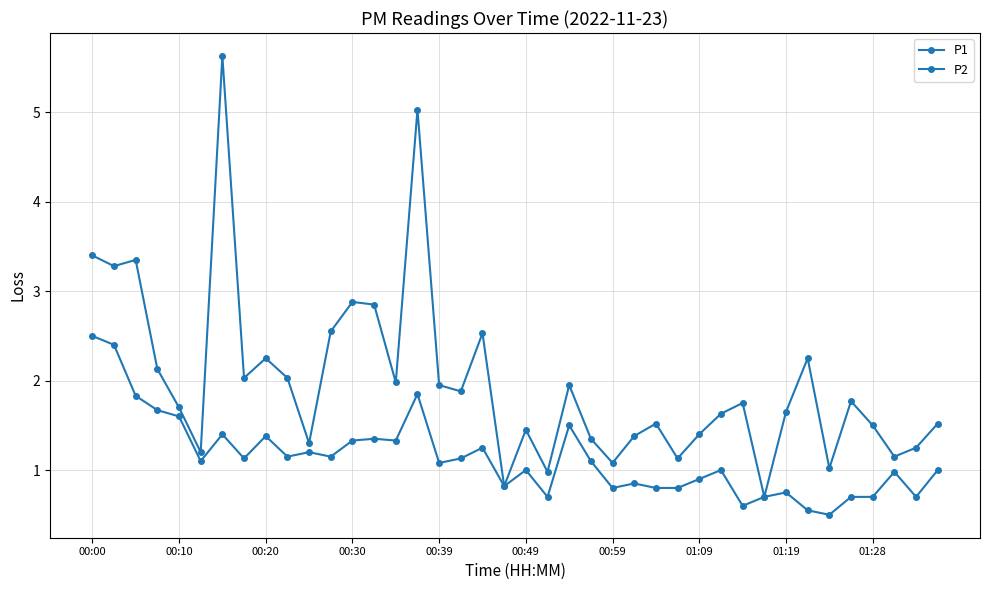

Count the number of categories in the chart.

40